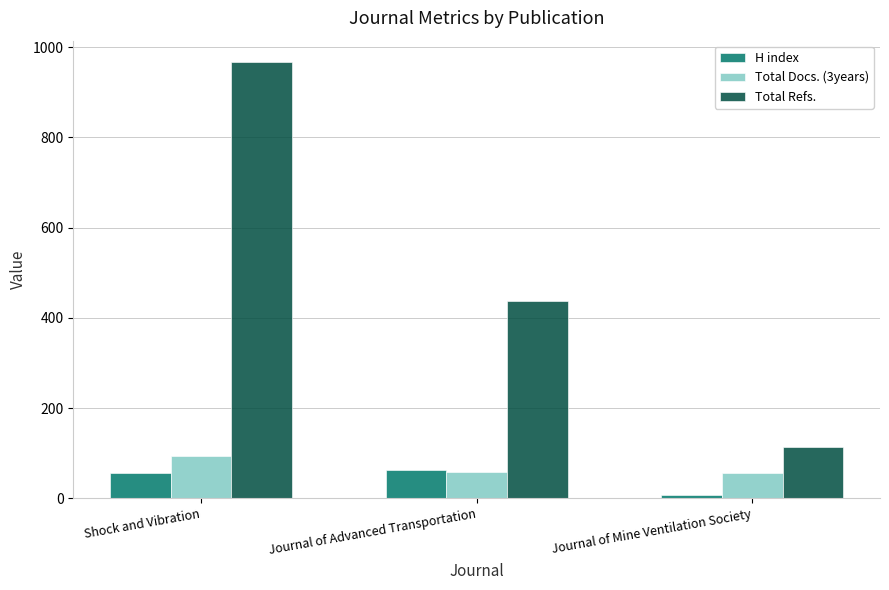

At Shock and Vibration, list the series in order from largest to smallest.

Total Refs., Total Docs. (3years), H index